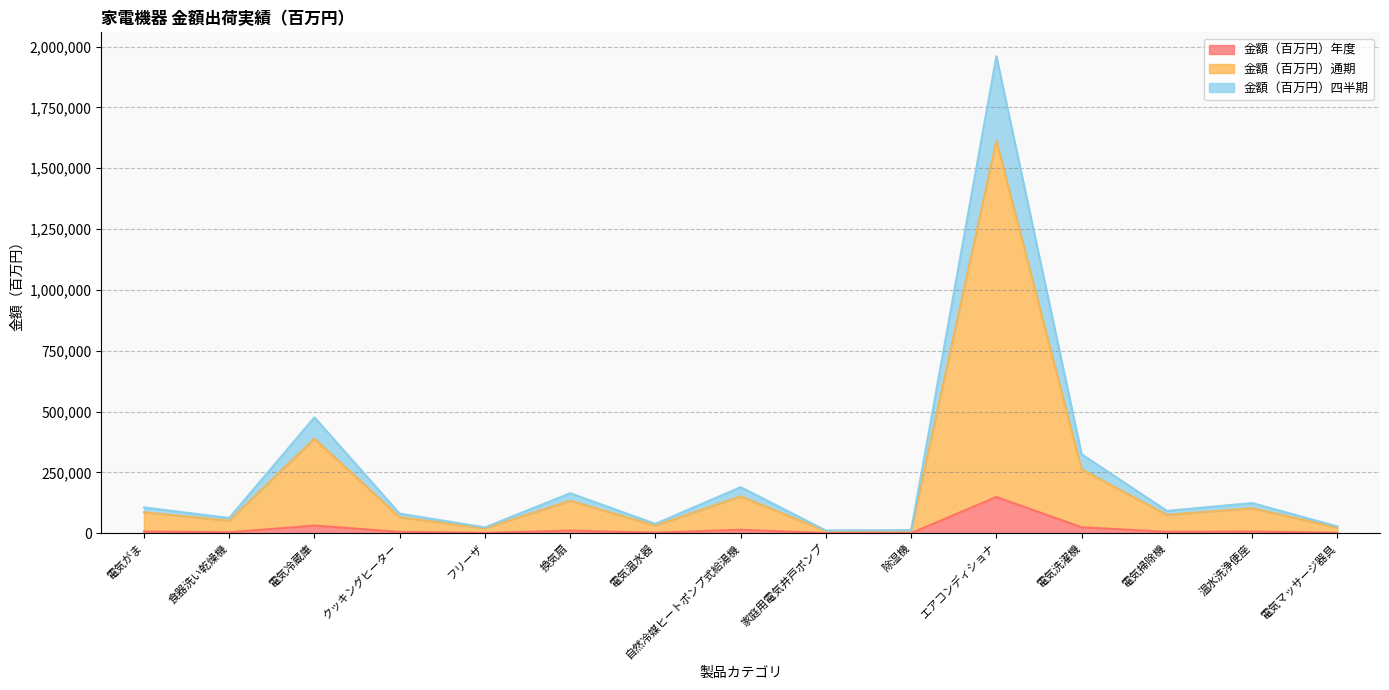

Reading left to right, transcribe all the data shown in this chart.

金額（百万円）年度: 7410	4122	31668	5621	1381	10867	2348	14446	842	707	148964	24591	5919	7269	1734
金額（百万円）通期: 86133	51552	388594	65988	20194	133564	31366	151762	9119	10714	1613837	262494	75509	102798	23464
金額（百万円）四半期: 106395	62773	476541	80904	24009	164613	38835	189625	11319	12605	1960578	324796	92023	124295	28013